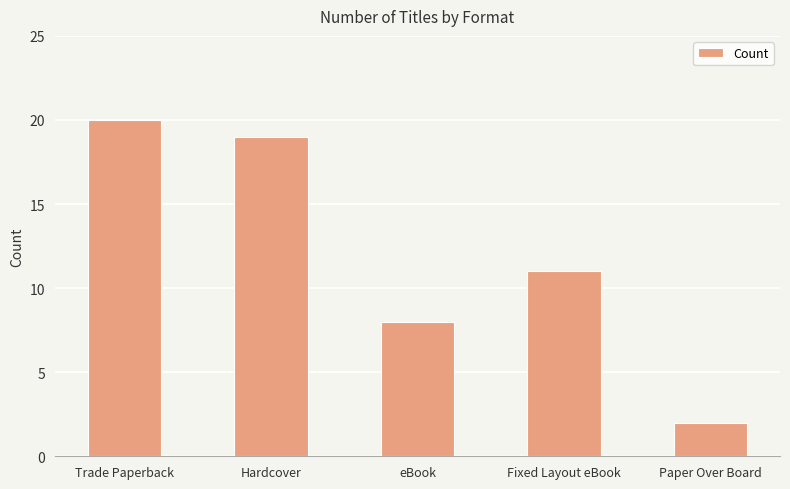

Which has a higher value, Paper Over Board or eBook?

eBook